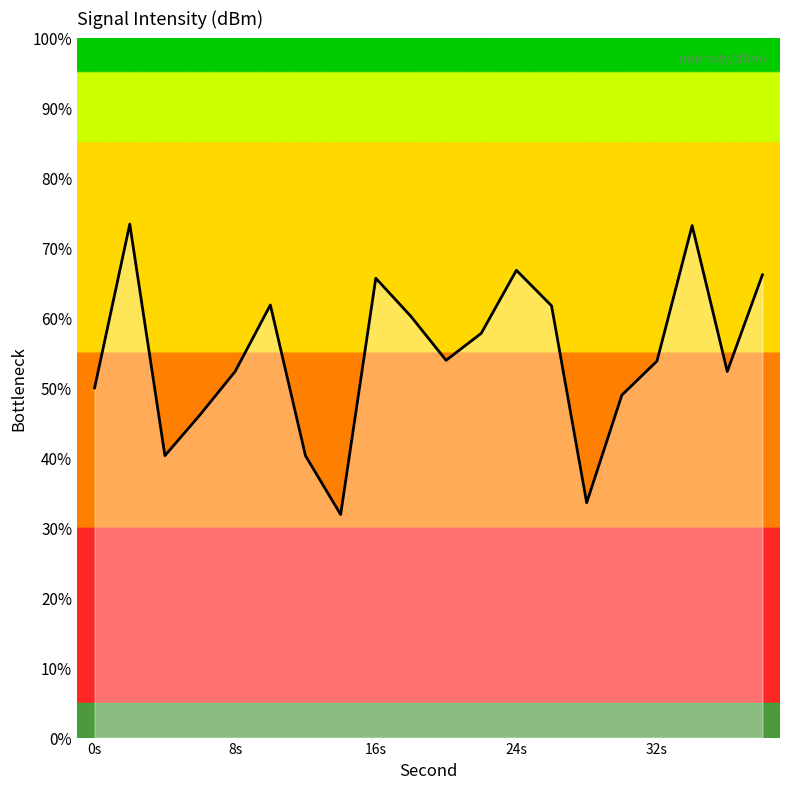

What is the difference between the maximum and minimum values?

41.5